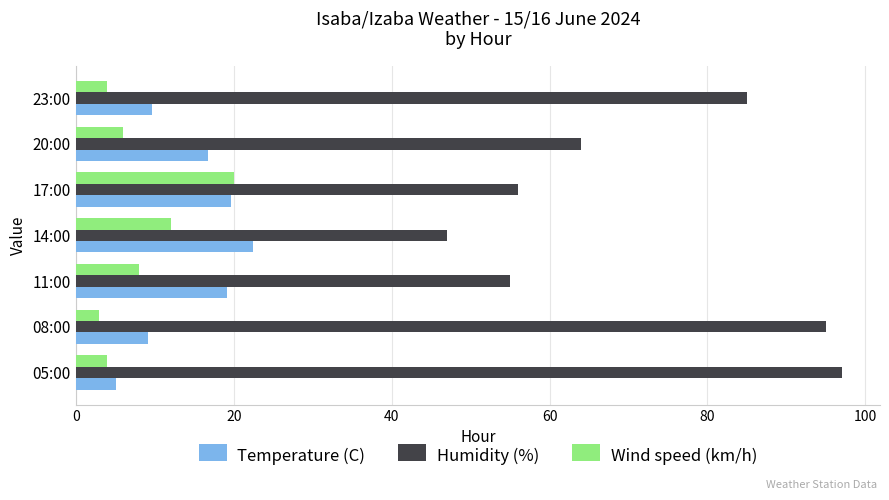

True or false: Temperature (C) has a value of 8.2 at 05:00.

False